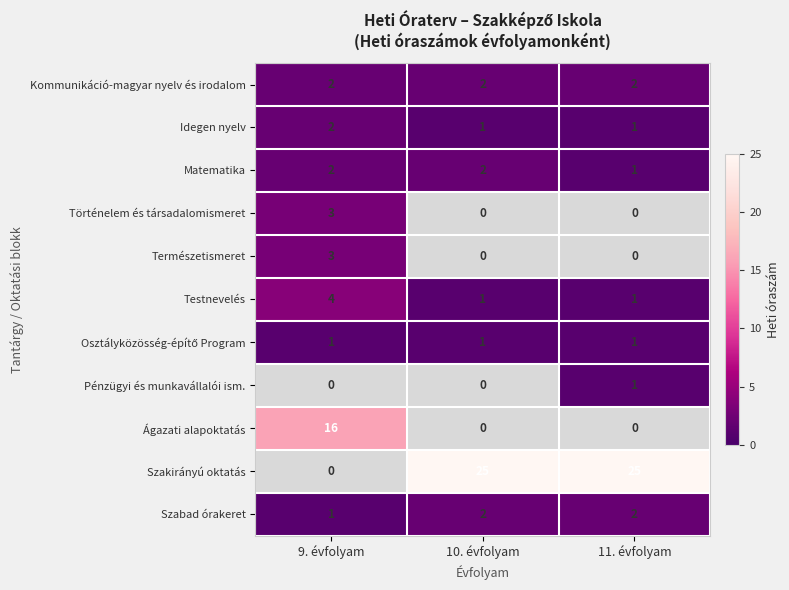

The Idegen nyelv series shows 2 at 9. évfolyam. True or false?

True